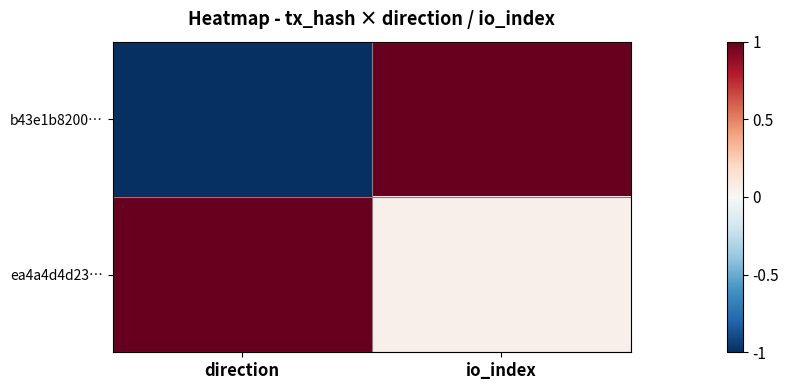

What is the greatest value displayed?

1.0